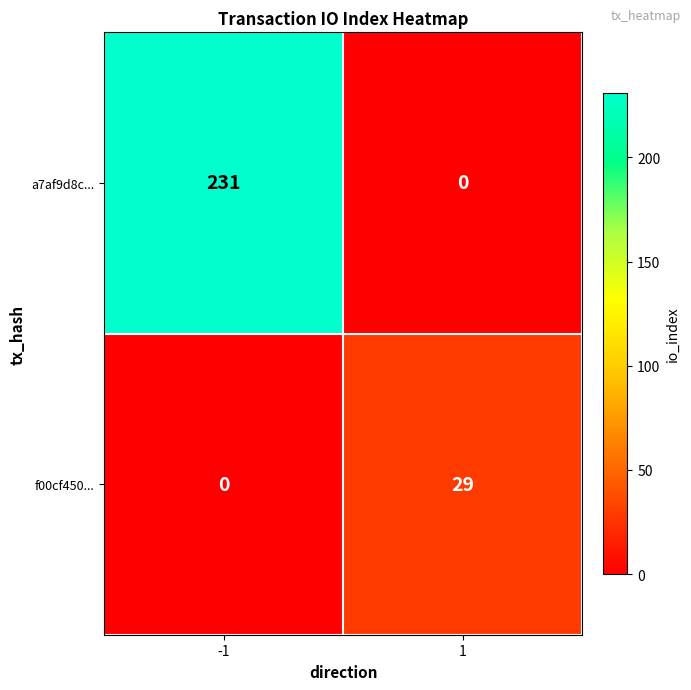

What is the difference between the highest and lowest values at -1?

231